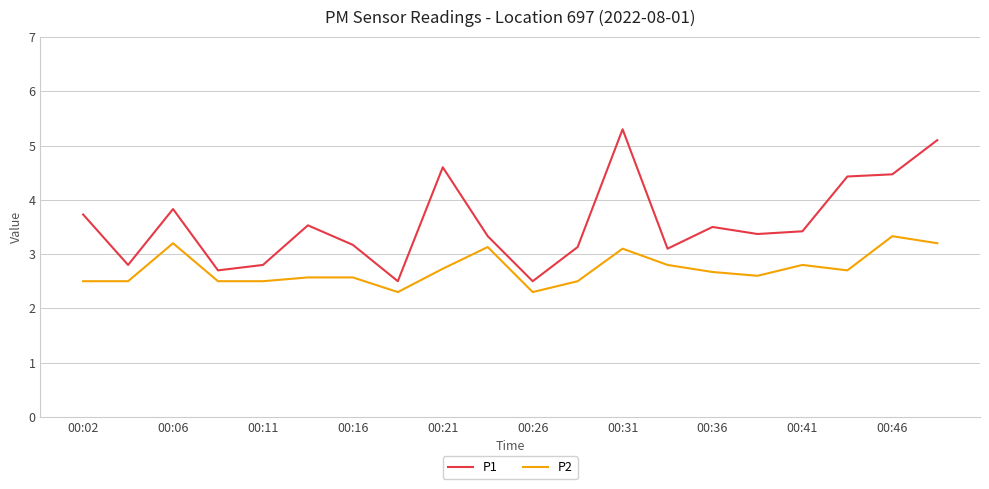

True or false: P2 and P1 intersect in this chart.

False